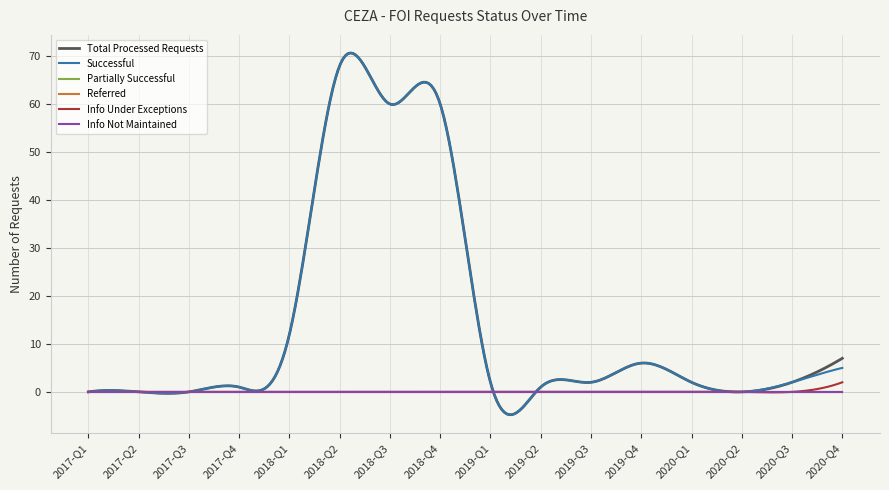

Which category has the lowest value in the Partially Successful series?

2017-Q1